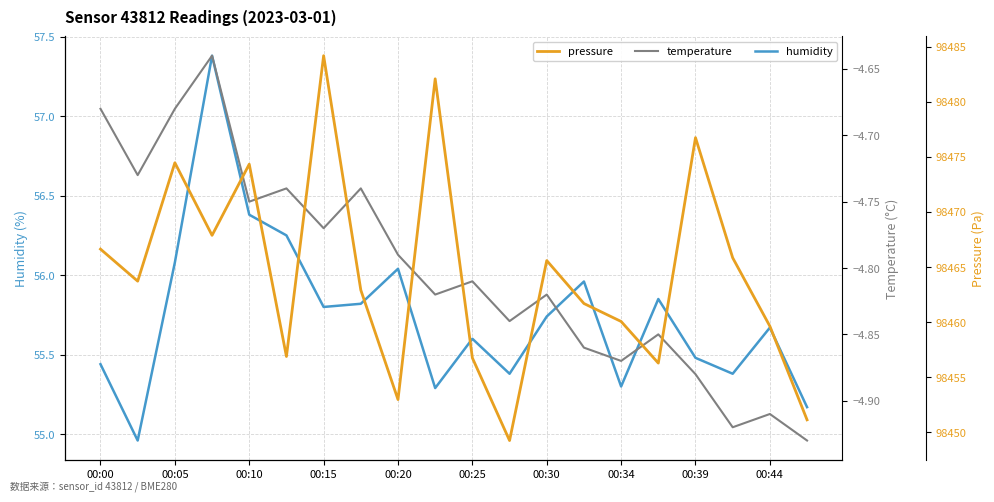

What are all the series names shown in the legend?

humidity, temperature, pressure